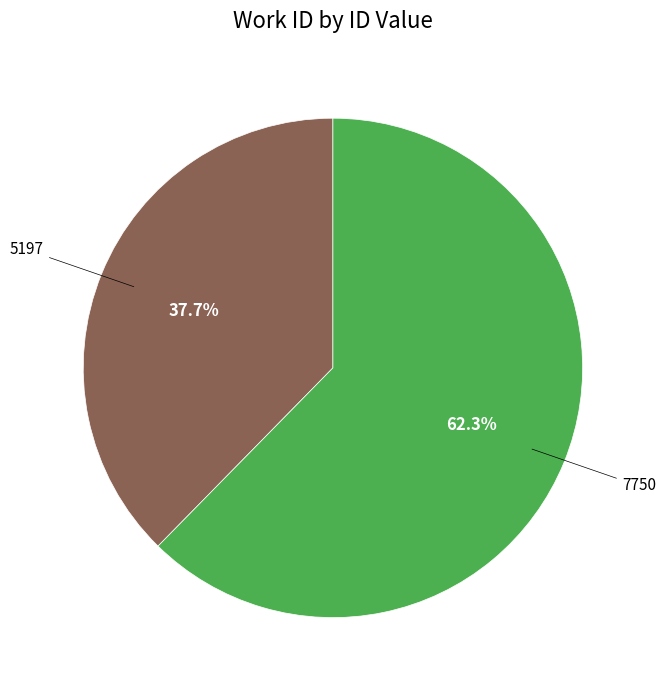

Is there a majority slice in this chart?

Yes